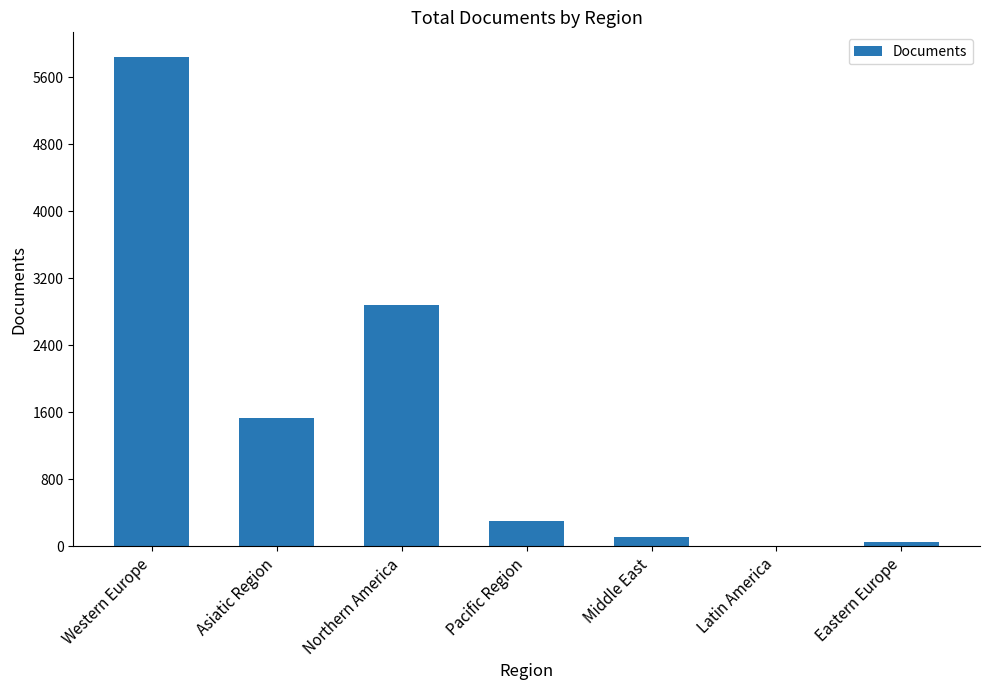

Count the number of categories in the chart.

7